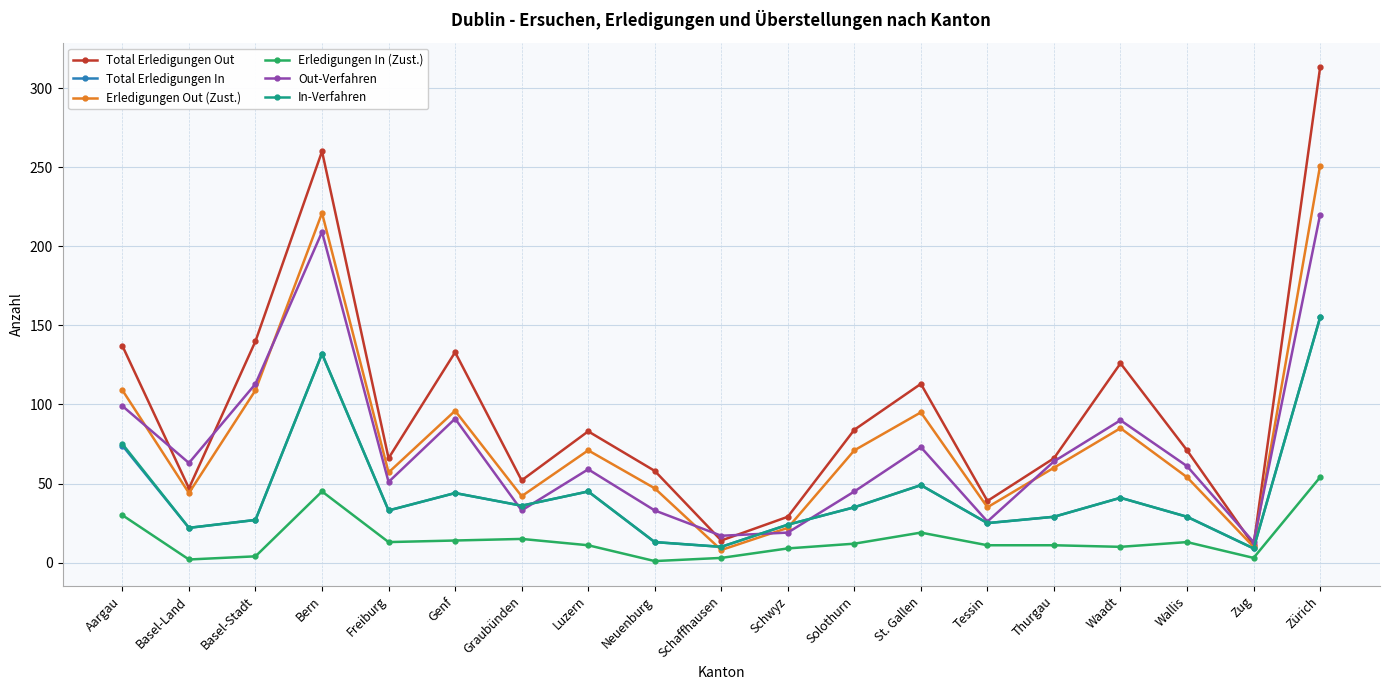

What is the label of the 10th point from the right?

Schaffhausen